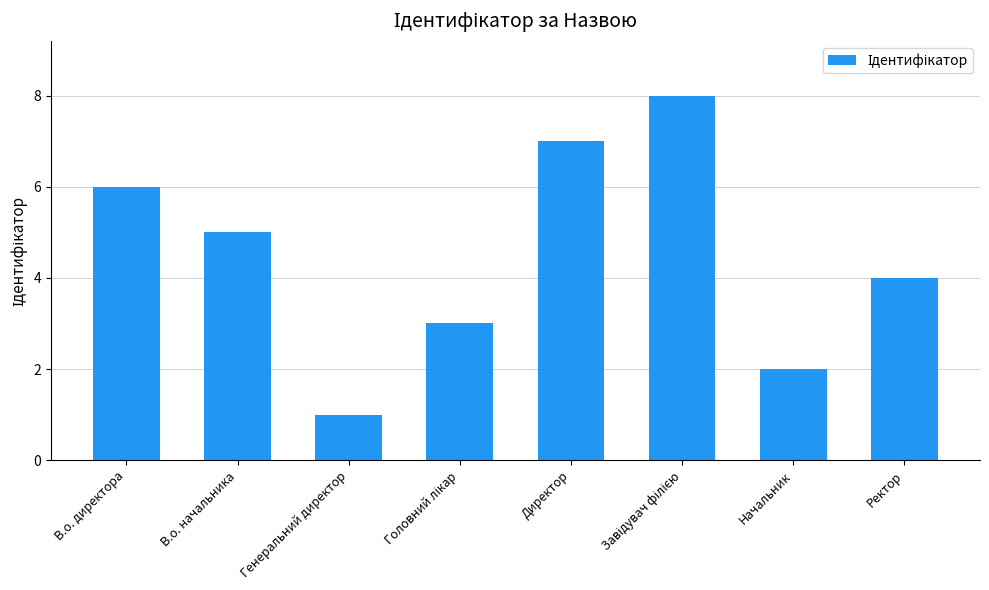

What is the change in value from В.о. начальника to Директор?

+2